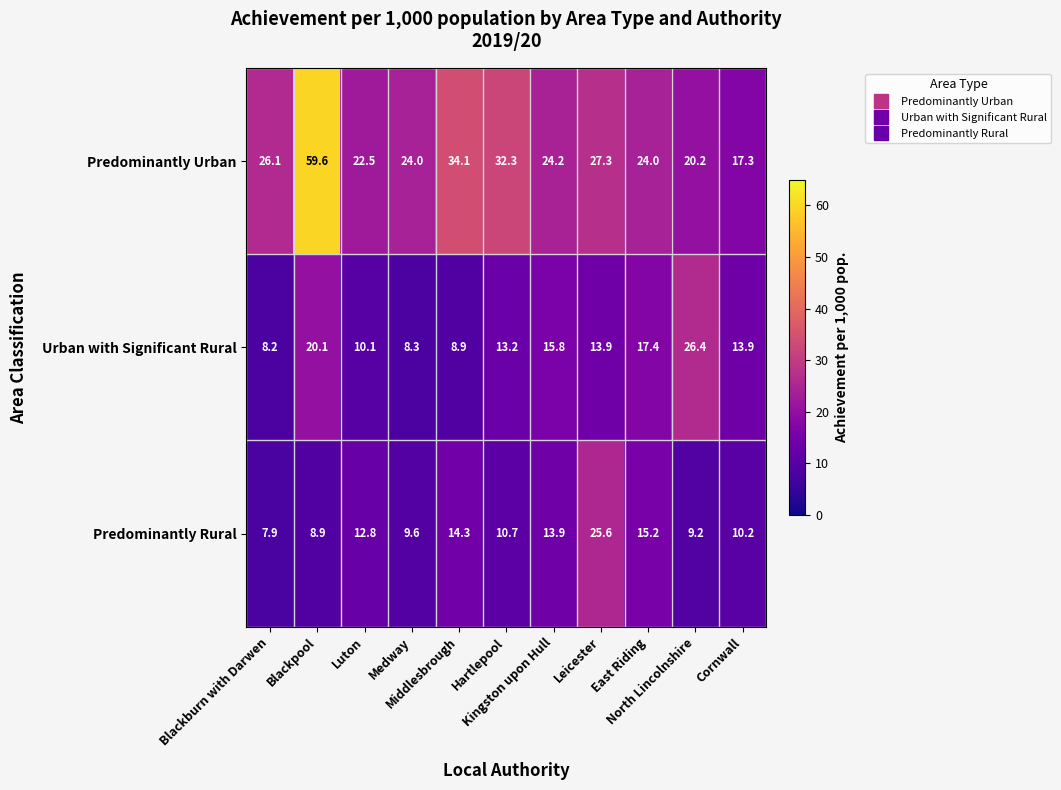

What is the maximum value for Predominantly Rural?

25.6